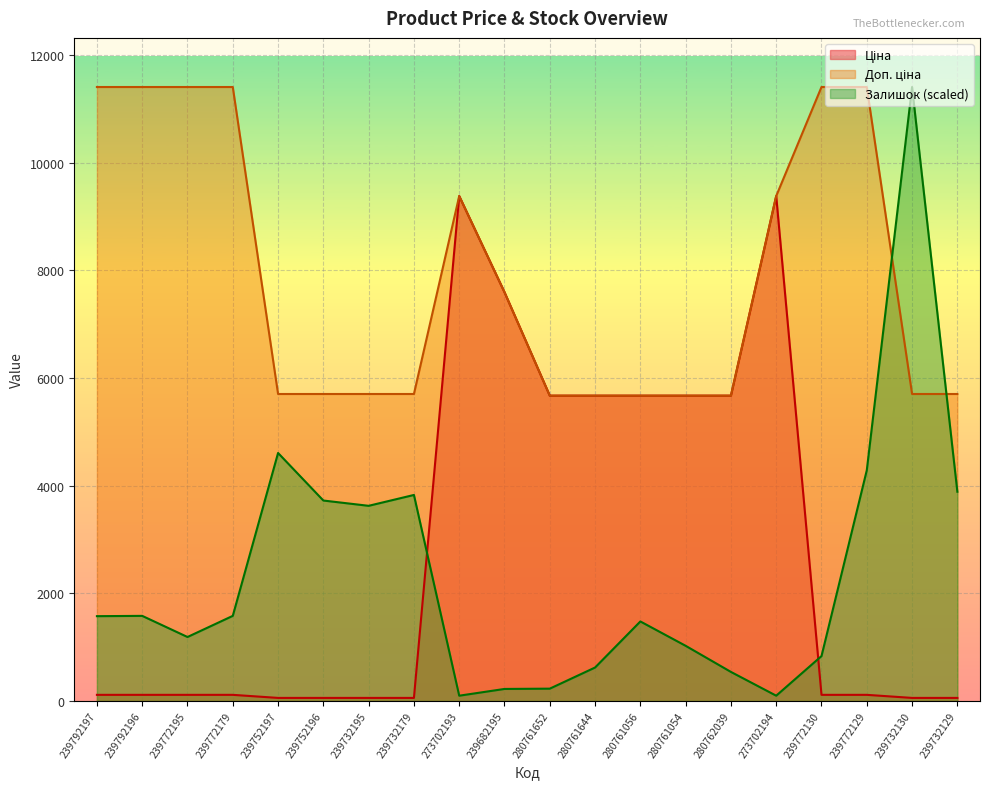

What is the average value of the Ціна series?

2788.0